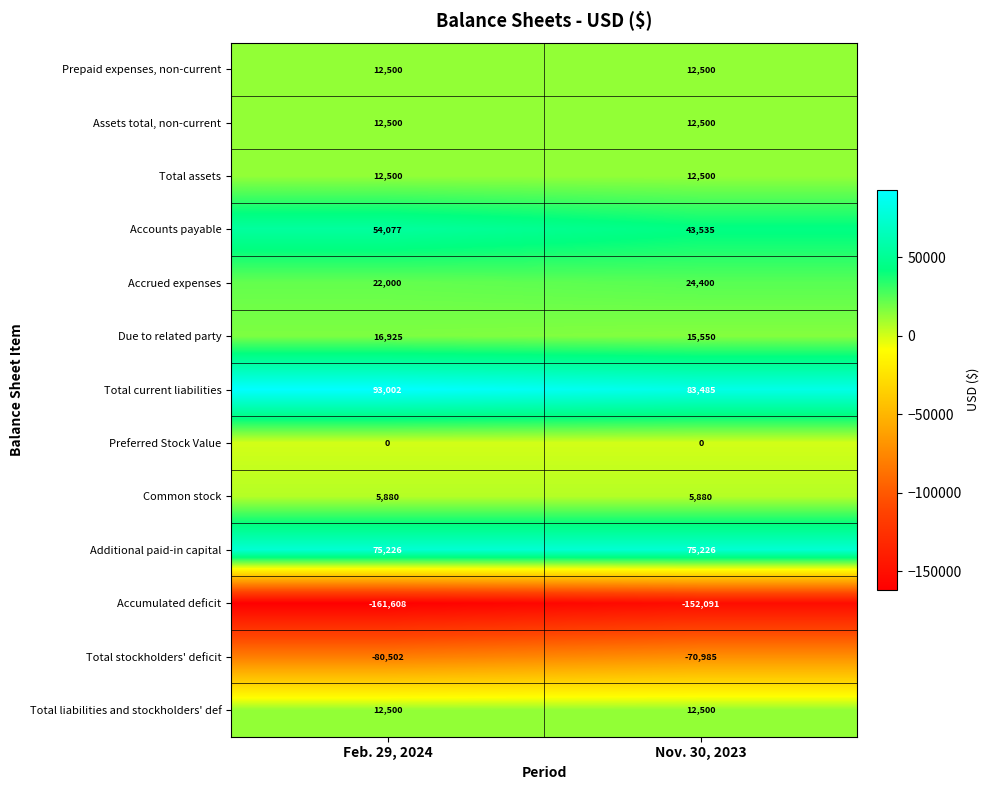

Which series has the widest spread of values?

Accounts payable